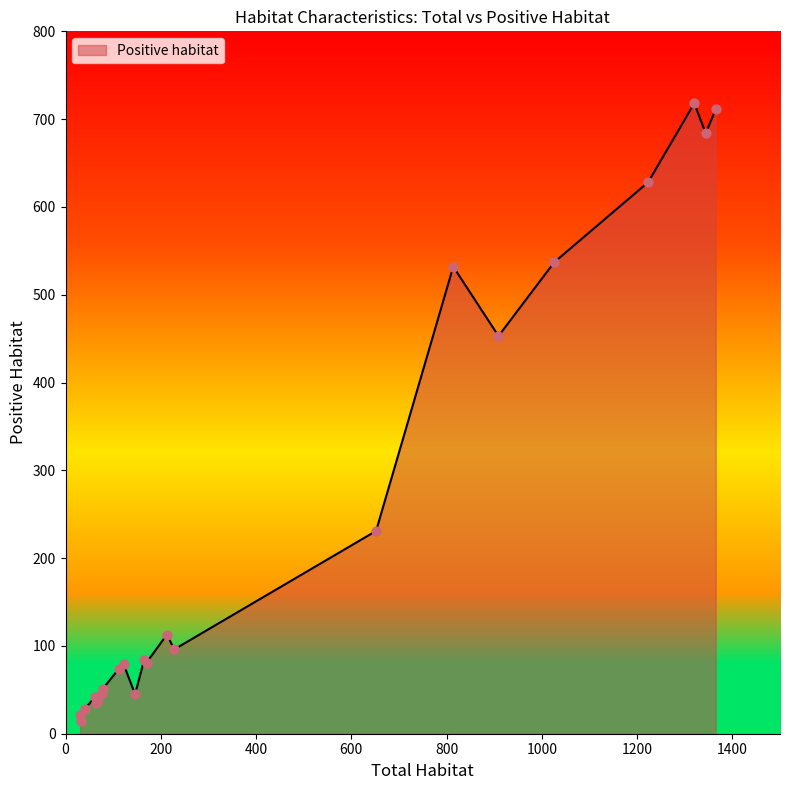

What is the maximum value shown in the chart?

718